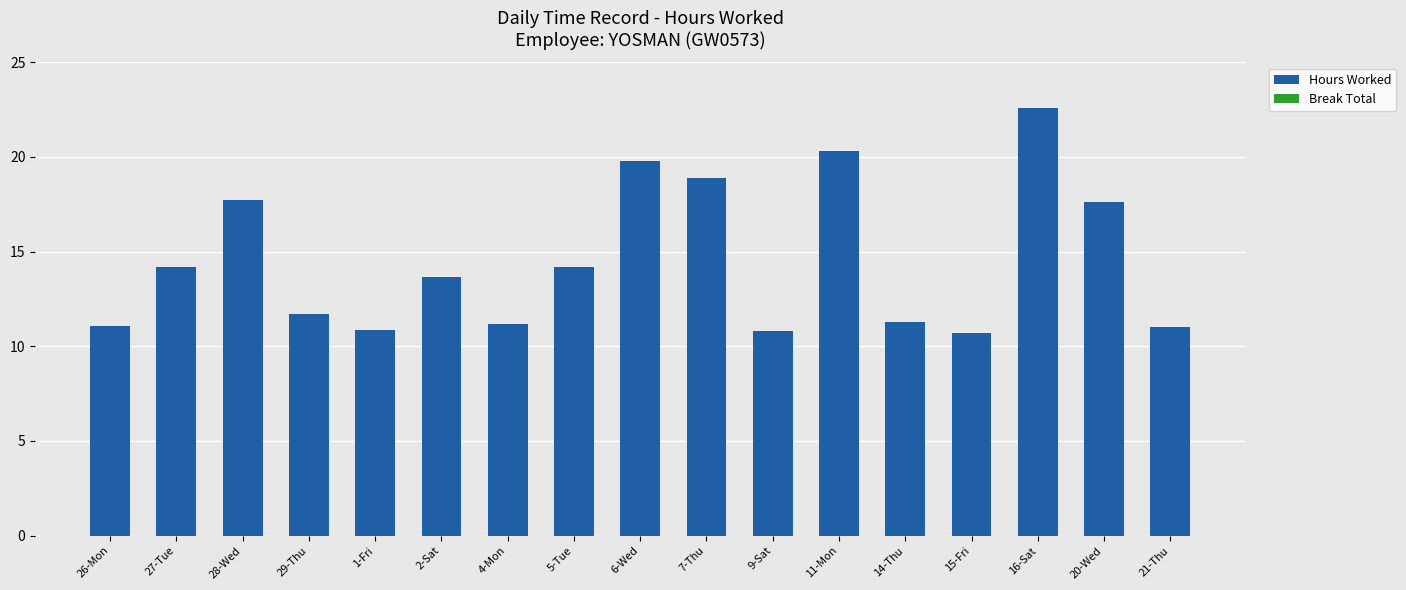

The chart shows a value of 19.1 at 21-Thu. True or false?

False